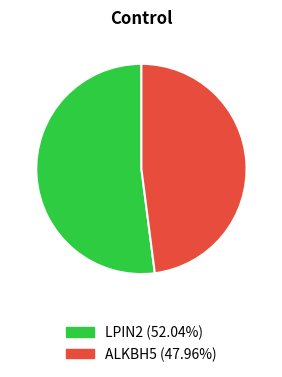

Do ALKBH5 (47.96%) and LPIN2 (52.04%) together represent more than half of the pie?

Yes